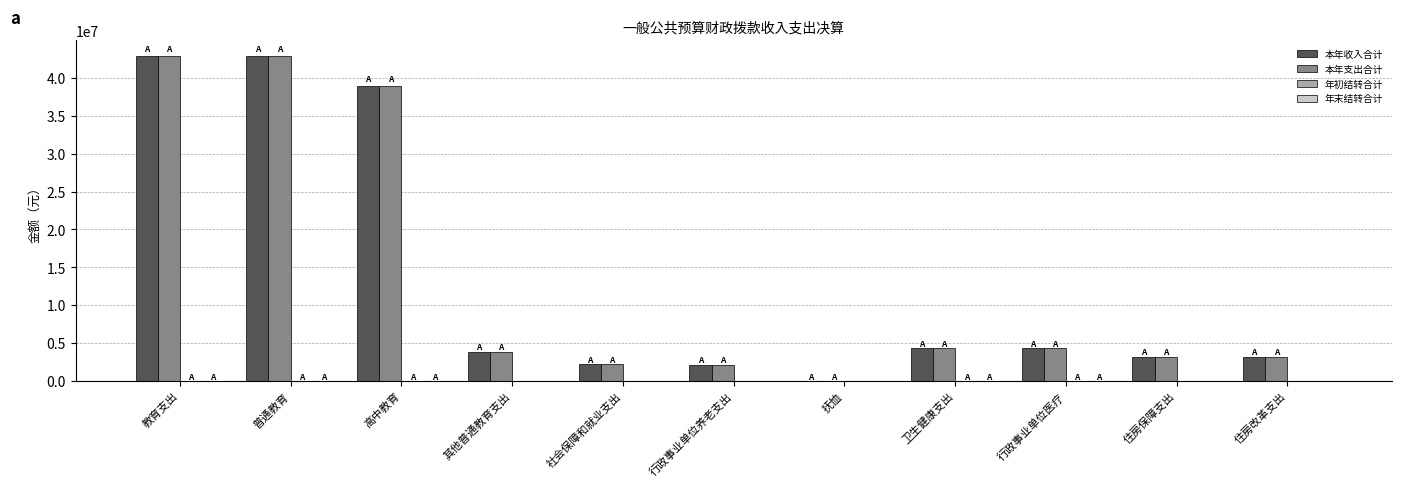

At which label does 本年收入合计 first exceed 3866500?

教育支出